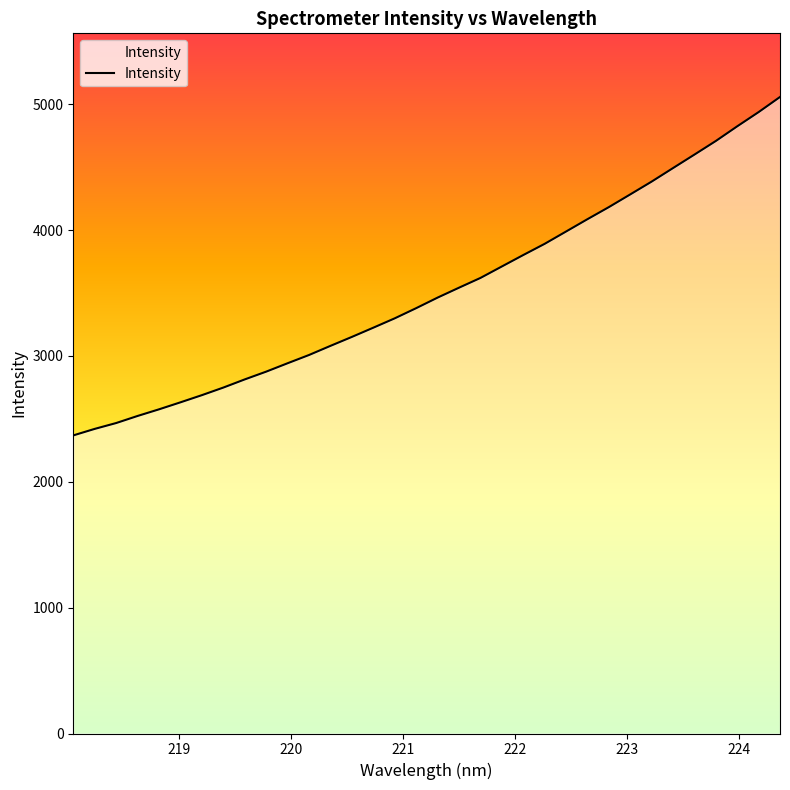

What is the minimum value shown in the chart?

2368.3